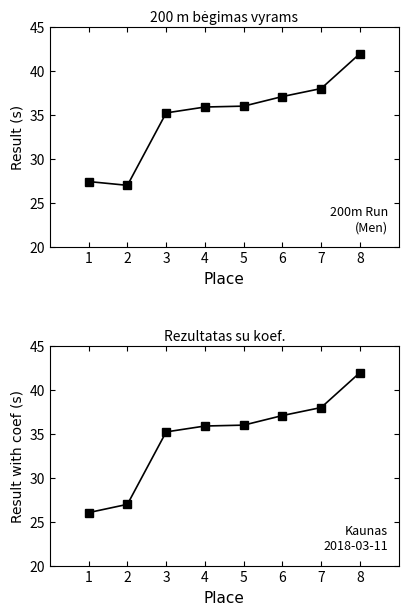

What is the total value across all series at 2?

53.9